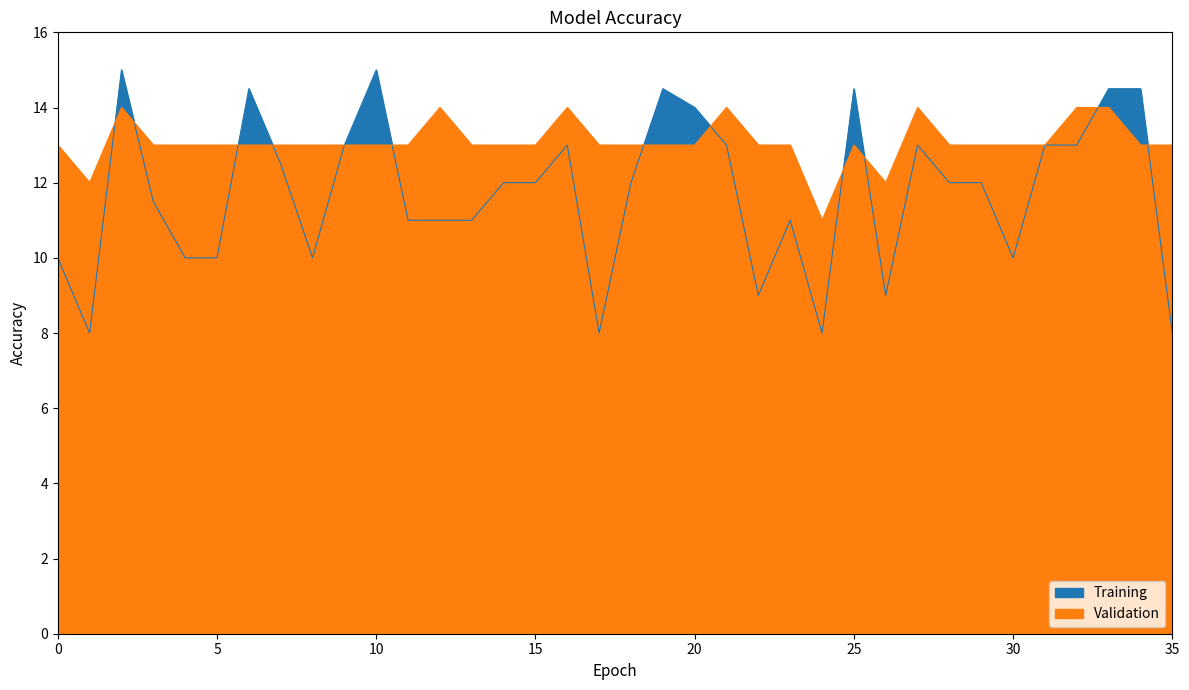

At which label is Training closest to 11?

2022051040